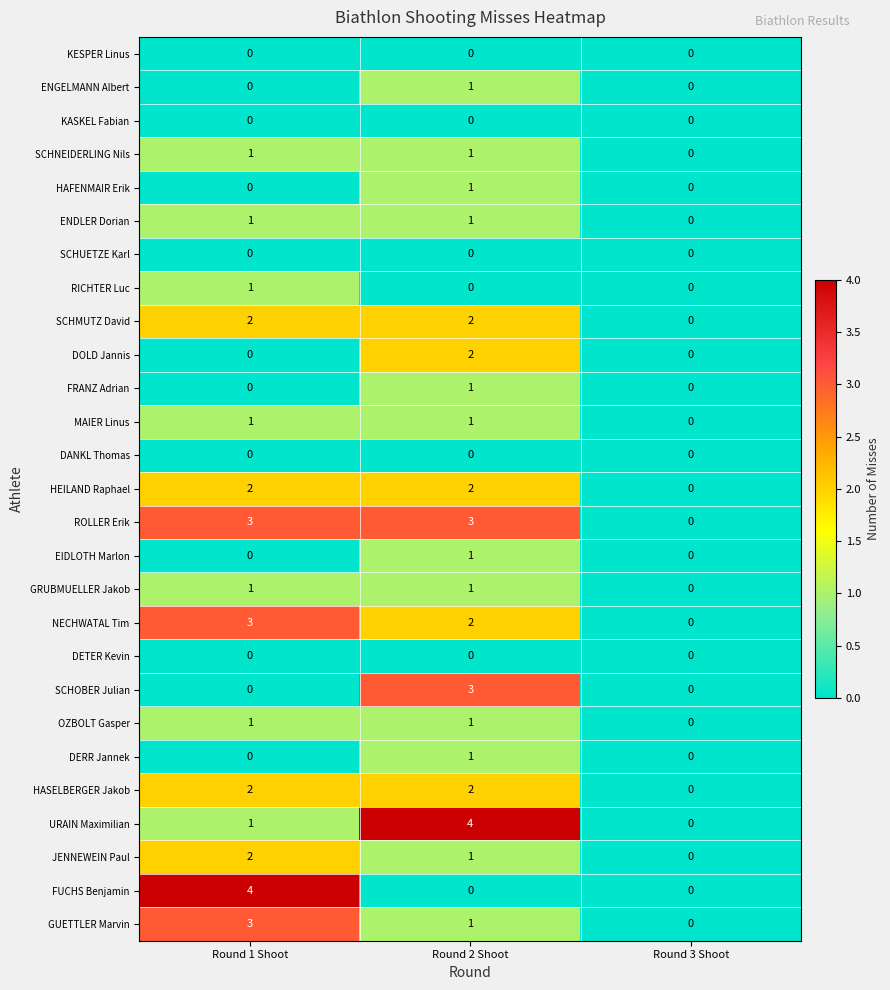

What is the spread (max minus min) of values at Round 1 Shoot?

4